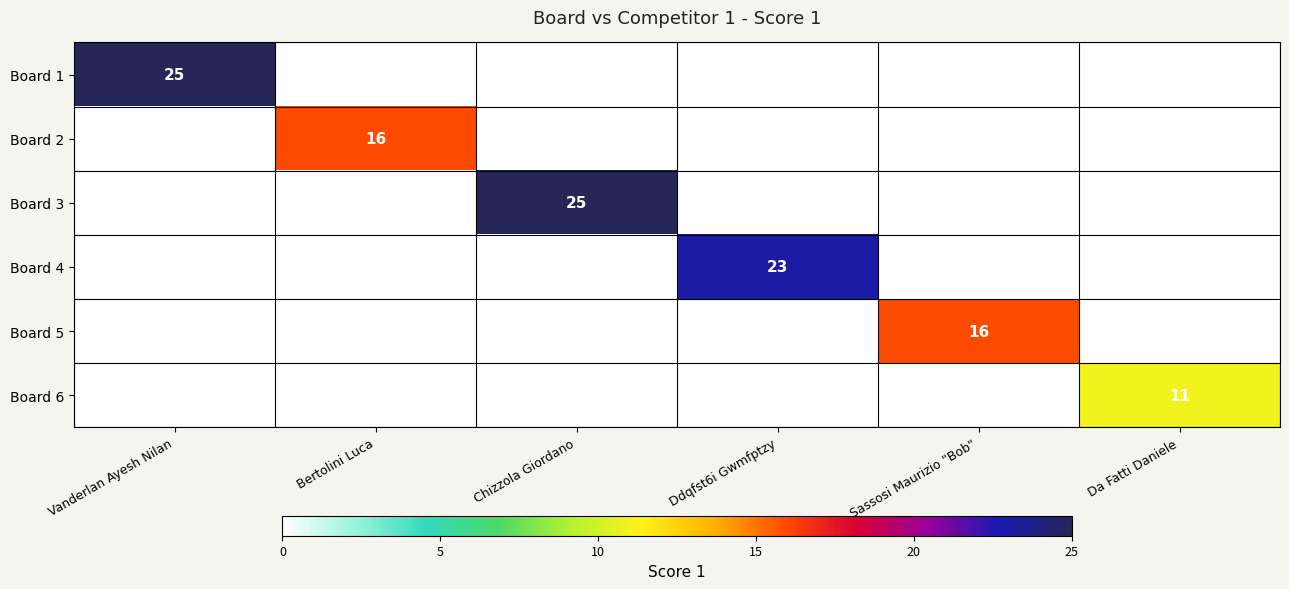

The Board 3 series shows 14 at Chizzola Giordano. True or false?

False